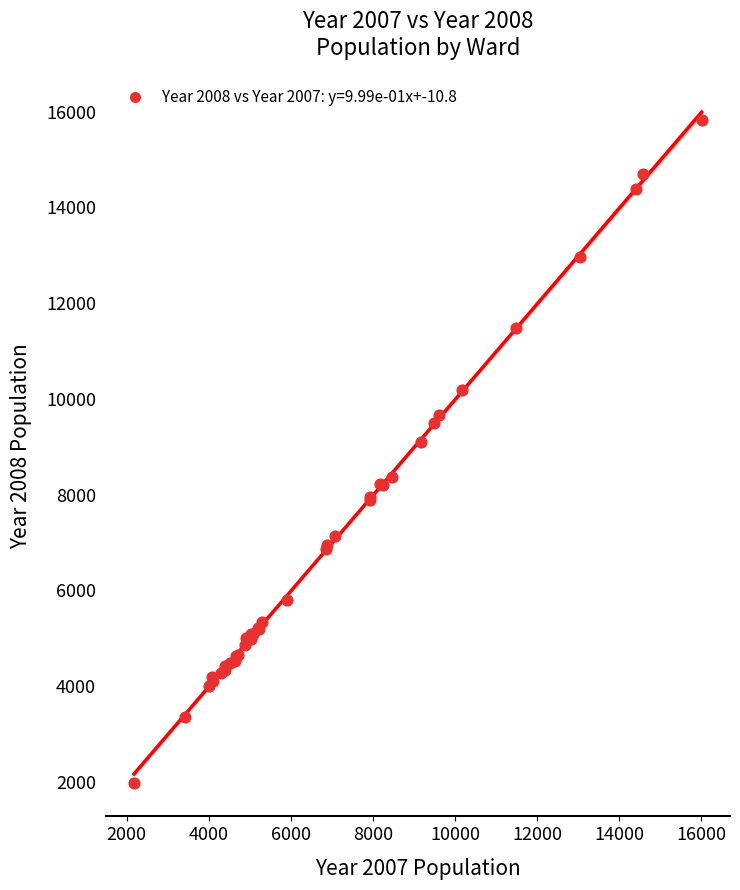

What Y value in the scatter plot is closest to 8905?

9108